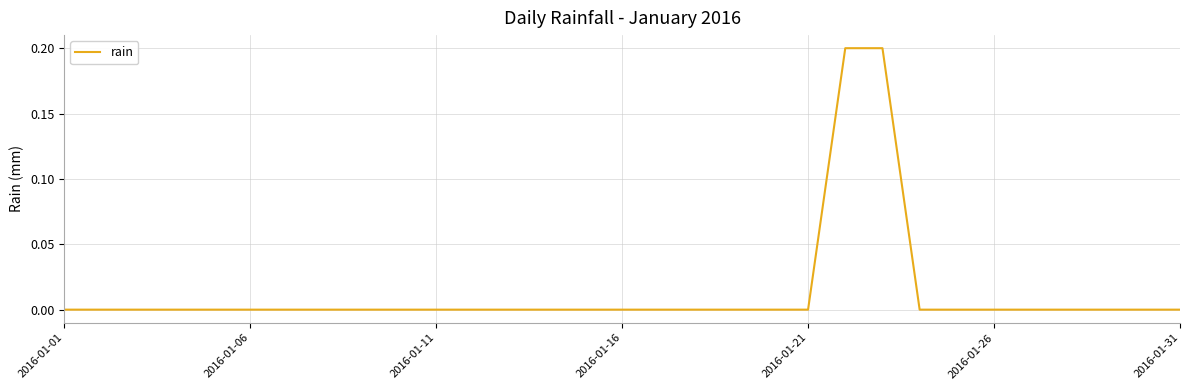

Is this an area chart (filled region under the line)?

No